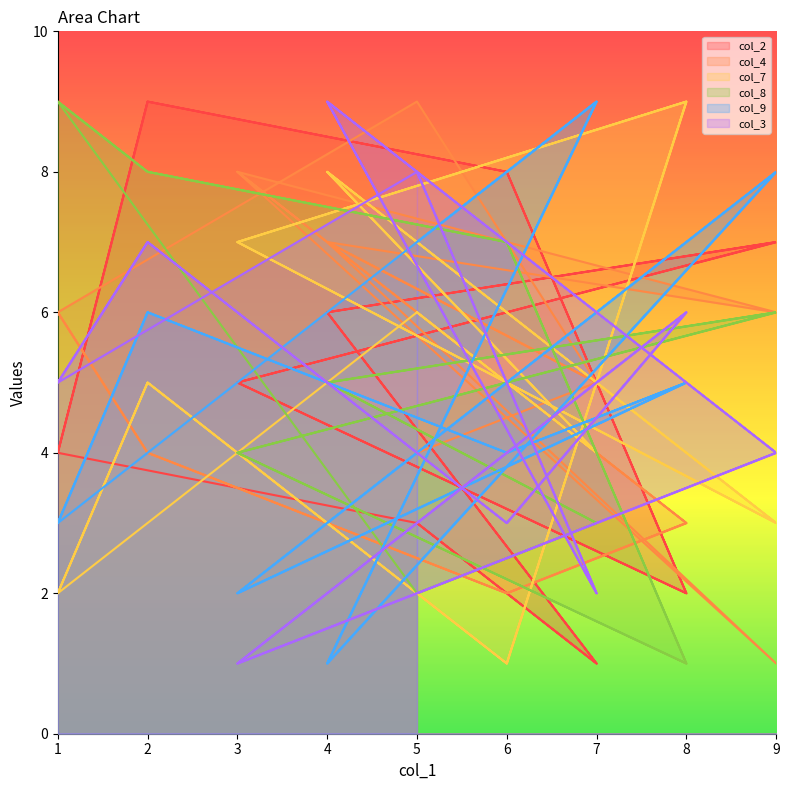

Reading left to right, list all the values displayed in this chart.

col_2: 5=3	7=1	4=6	9=7	3=5	8=2	6=8	2=9	1=4	5=3	7=1	4=6	9=7	3=5	8=2	6=8	2=9	1=4
col_4: 5=4	7=5	4=7	9=6	3=8	8=3	6=2	2=4	1=6	5=9	7=5	4=7	9=1	3=8	8=3	6=2	2=4	1=6
col_7: 5=6	7=4	4=8	9=3	3=7	8=9	6=1	2=5	1=2	5=6	7=4	4=8	9=3	3=7	8=9	6=1	2=5	1=2
col_8: 5=2	7=3	4=5	9=6	3=4	8=1	6=7	2=8	1=9	5=2	7=3	4=5	9=6	3=4	8=1	6=7	2=8	1=9
col_9: 5=7	7=9	4=1	9=8	3=2	8=5	6=4	2=6	1=3	5=7	7=9	4=1	9=8	3=2	8=5	6=4	2=6	1=3
col_3: 5=8	7=2	4=9	9=4	3=1	8=6	6=3	2=7	1=5	5=8	7=2	4=9	9=4	3=1	8=6	6=3	2=7	1=5